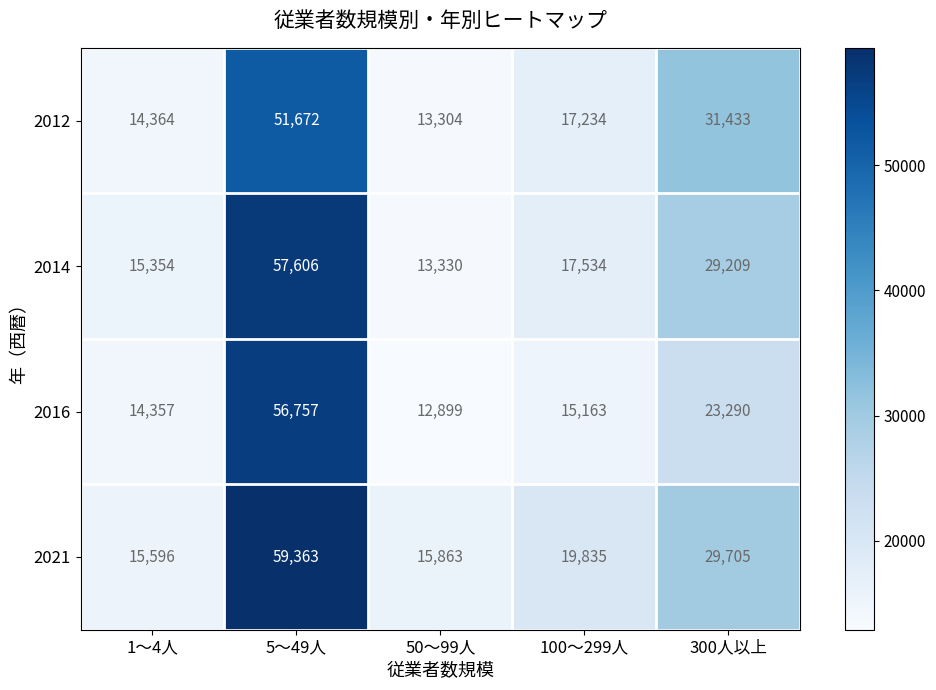

What is the sum of the 2021 values at 300人以上 and 5～49人?

89068